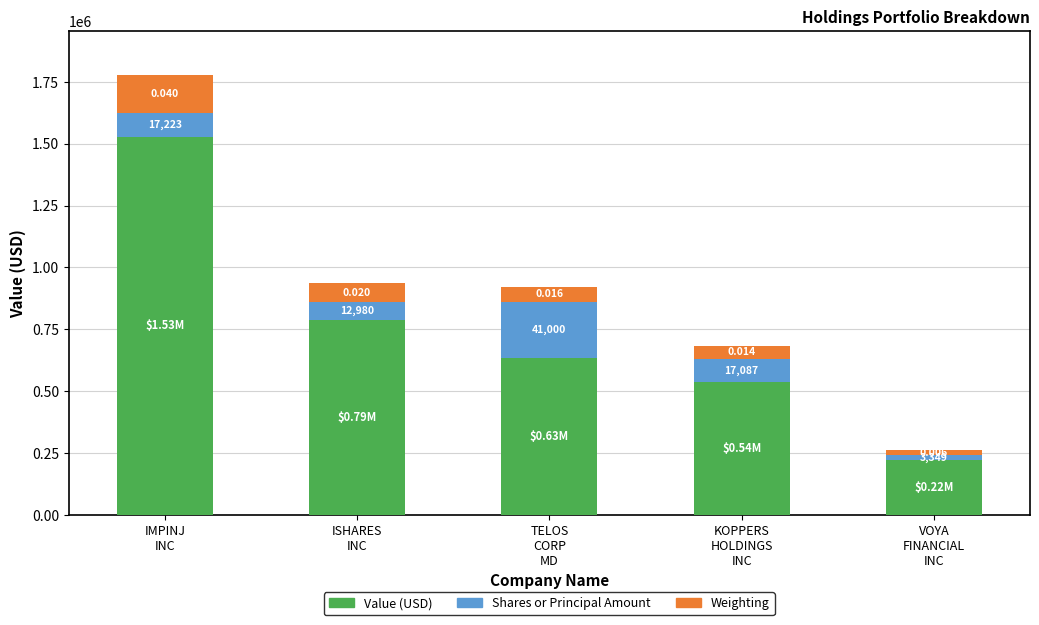

Are the bars grouped side by side (vs. stacked)?

No